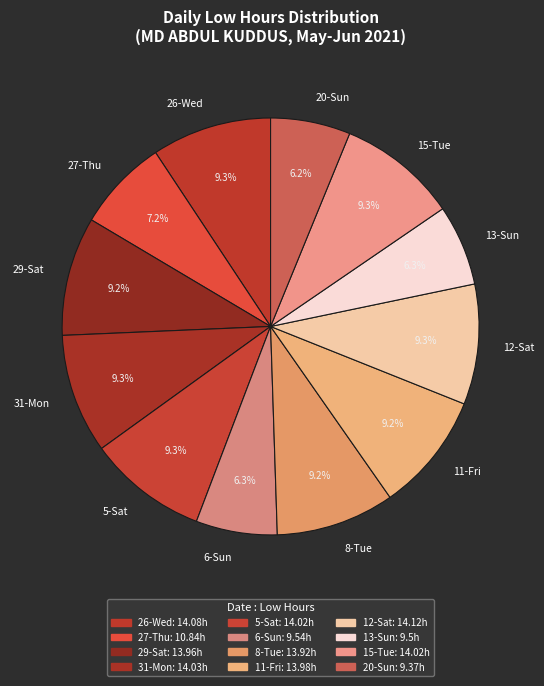

How many slices are in this pie chart?

12